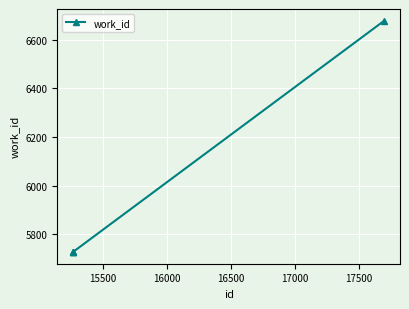

What is the minimum value shown in the chart?

5727